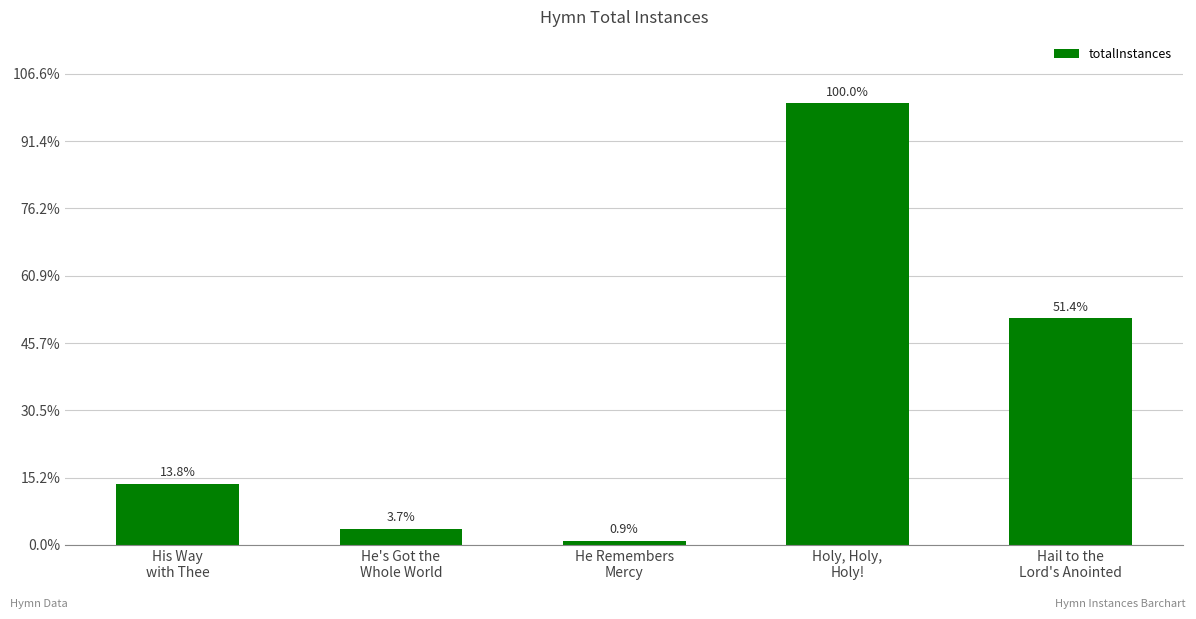

List the labels in order of value, smallest first.

He Remembers
Mercy, He's Got the
Whole World, His Way
with Thee, Hail to the
Lord's Anointed, Holy, Holy,
Holy!